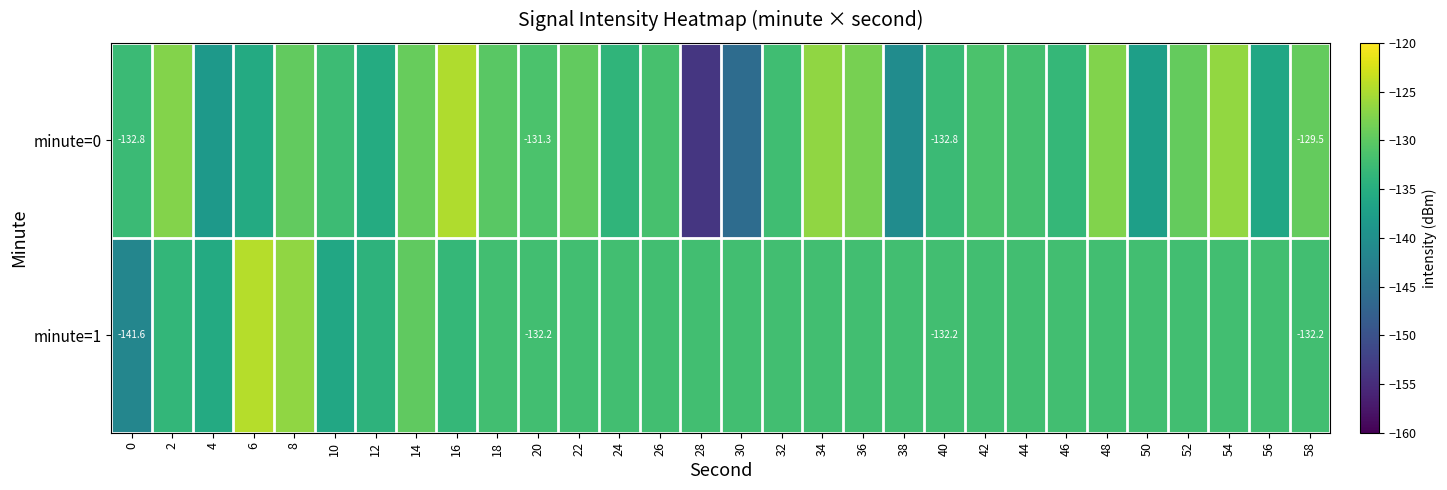

Which series has the largest range (max minus min)?

minute=0